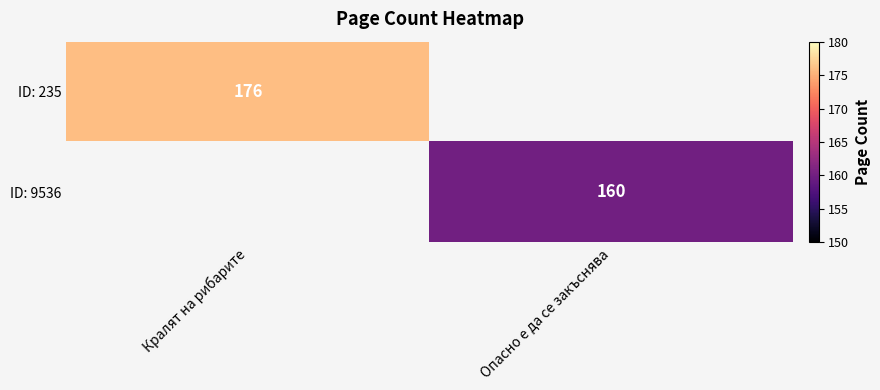

The ID: 9536 series shows 160 at Опасно е да се закъснява. True or false?

True